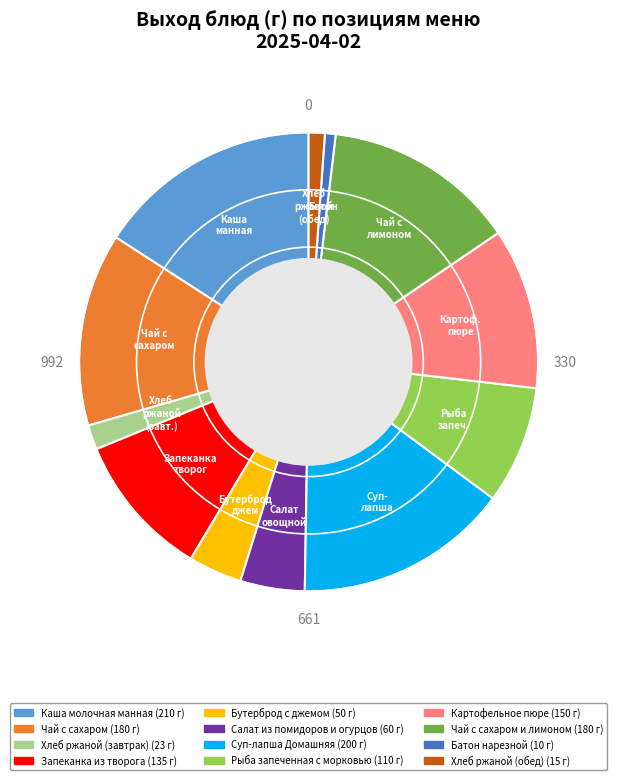

How many slices are in this pie chart?

12